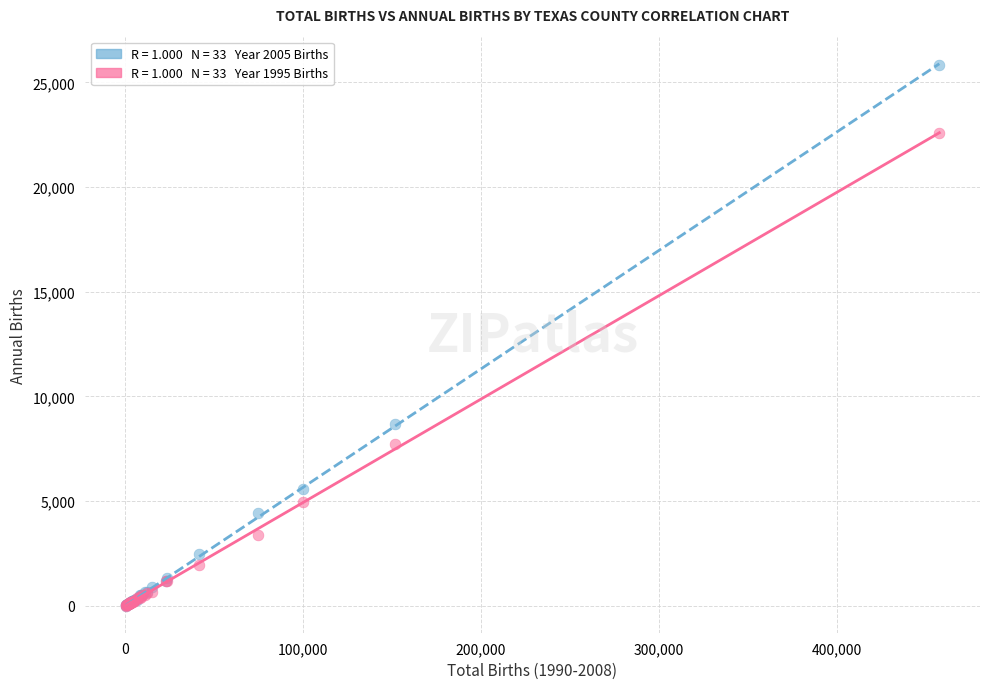

Across all series, what Y value is closest to 12928?

8657